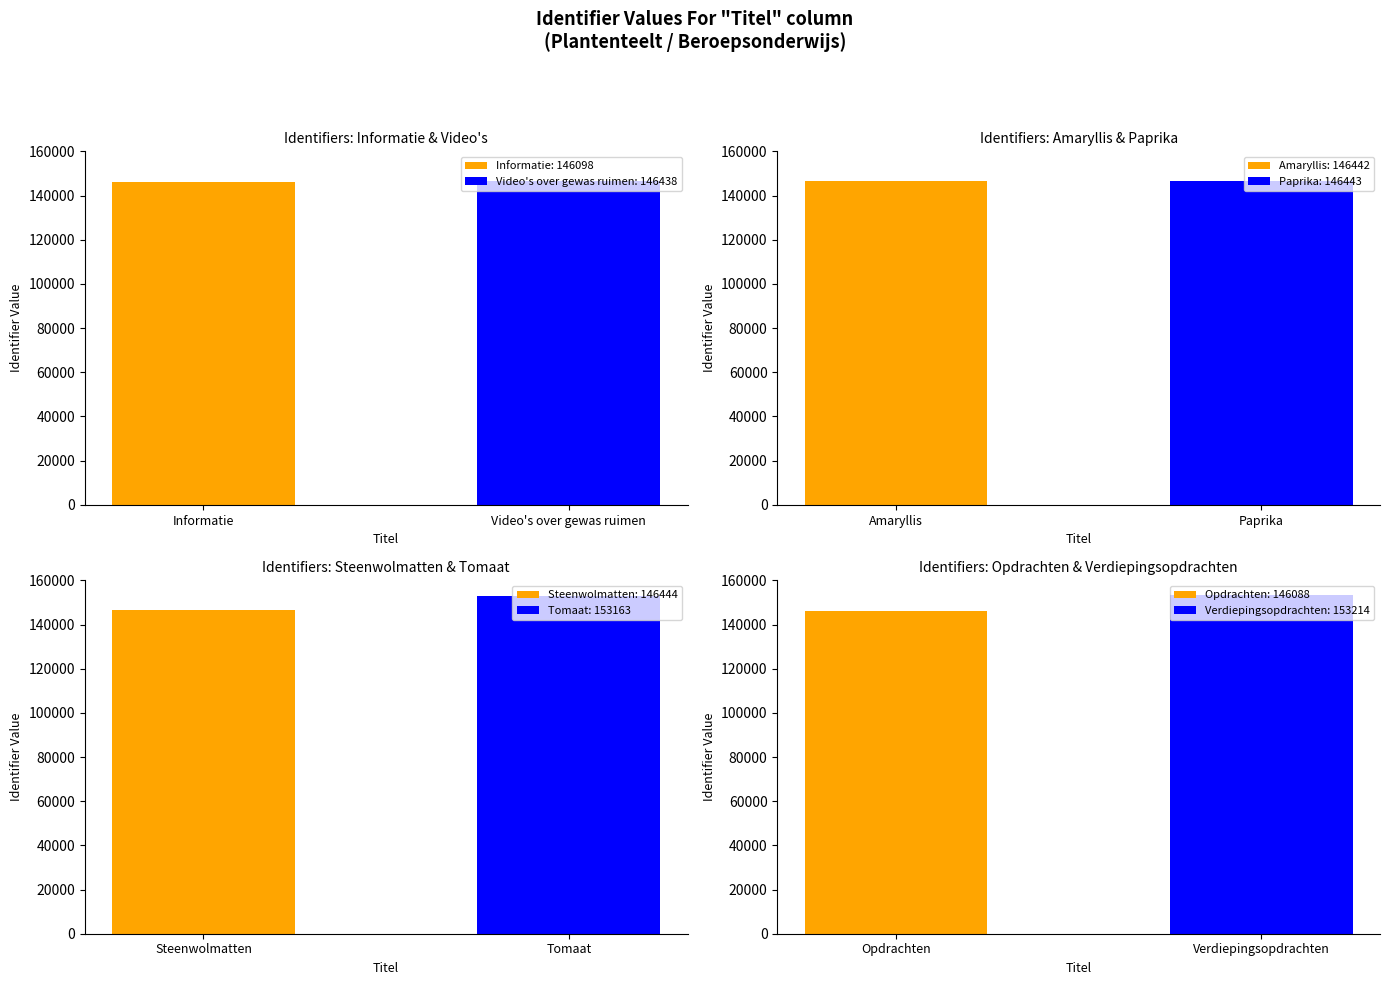

What position from the left is Video's over gewas ruimen?

2